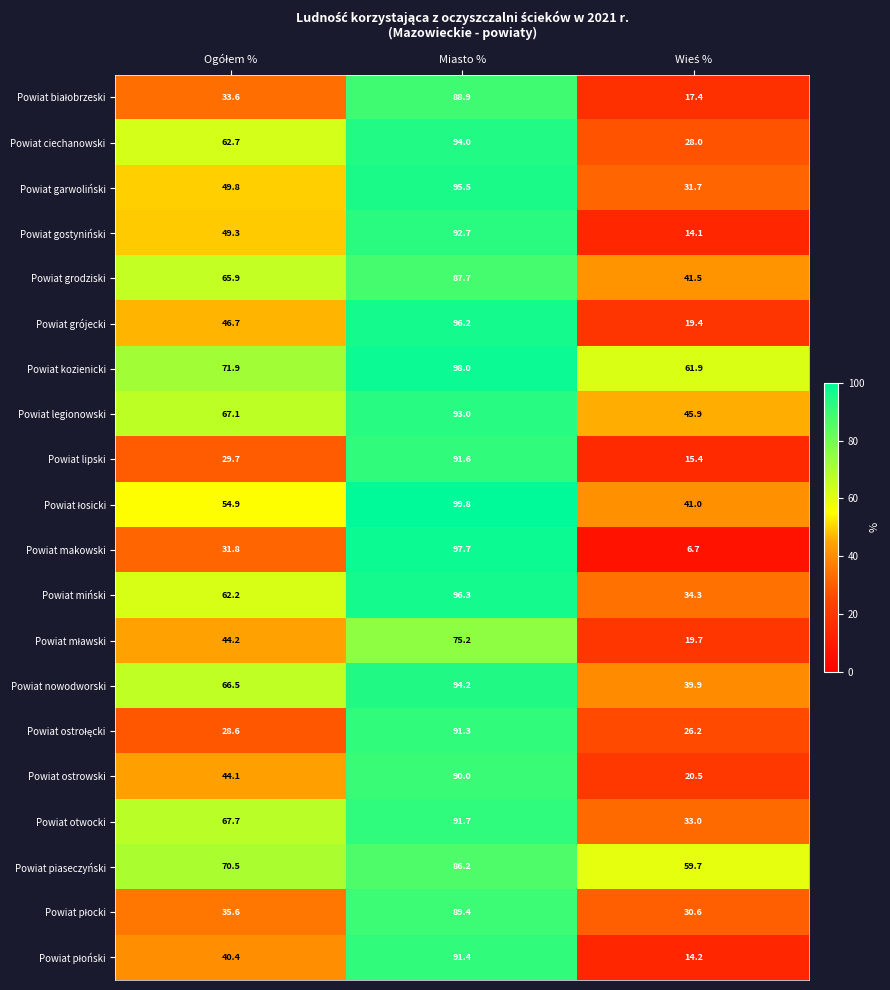

What is the difference between the maximum and minimum values in the Powiat miński series?

62.0